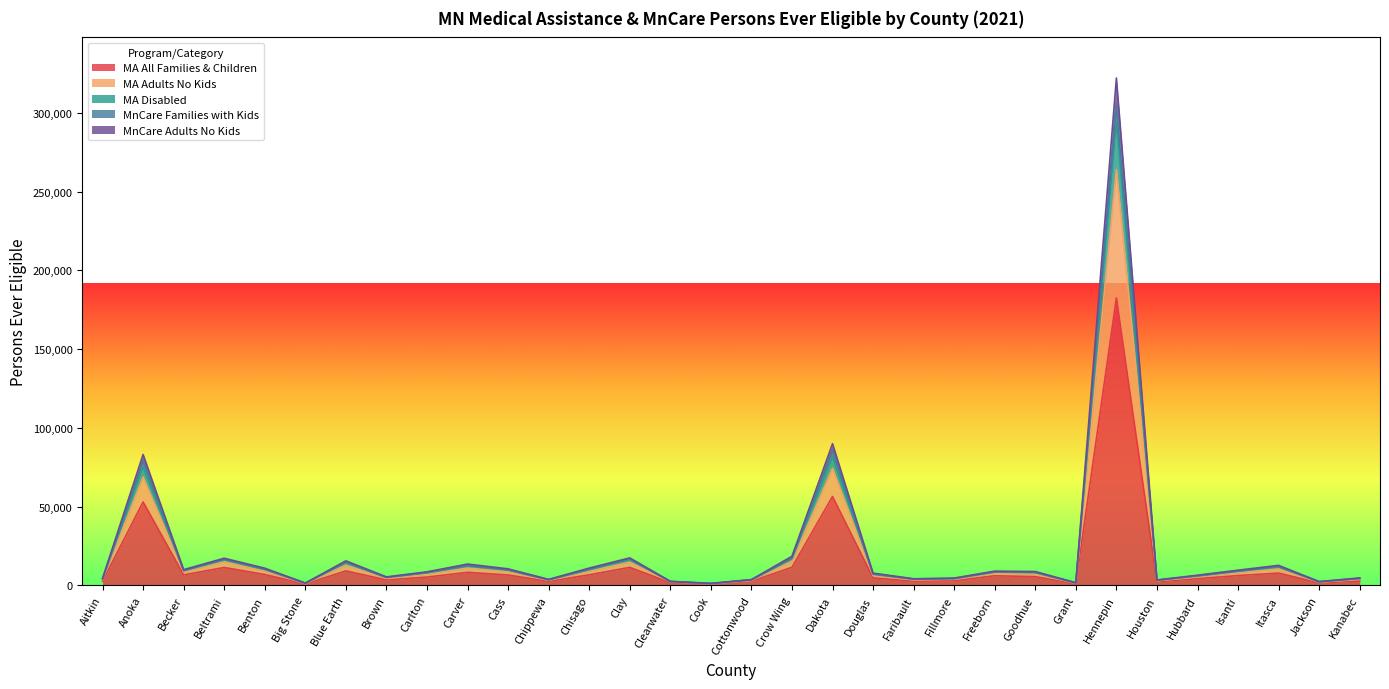

What is the lowest value of the MA All Families & Children series?

719